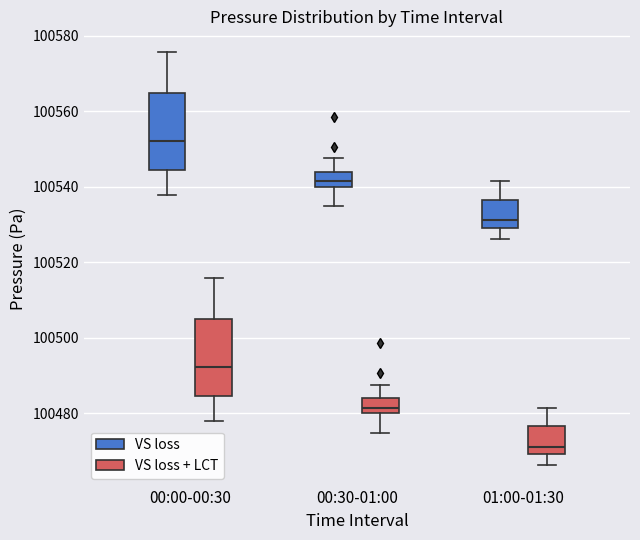

Where does the lower whisker of the box for 00:30-01:00 (VS loss) end on the y-axis? The values are not printed on the chart, so give them approximately, as read against the axis.

100534